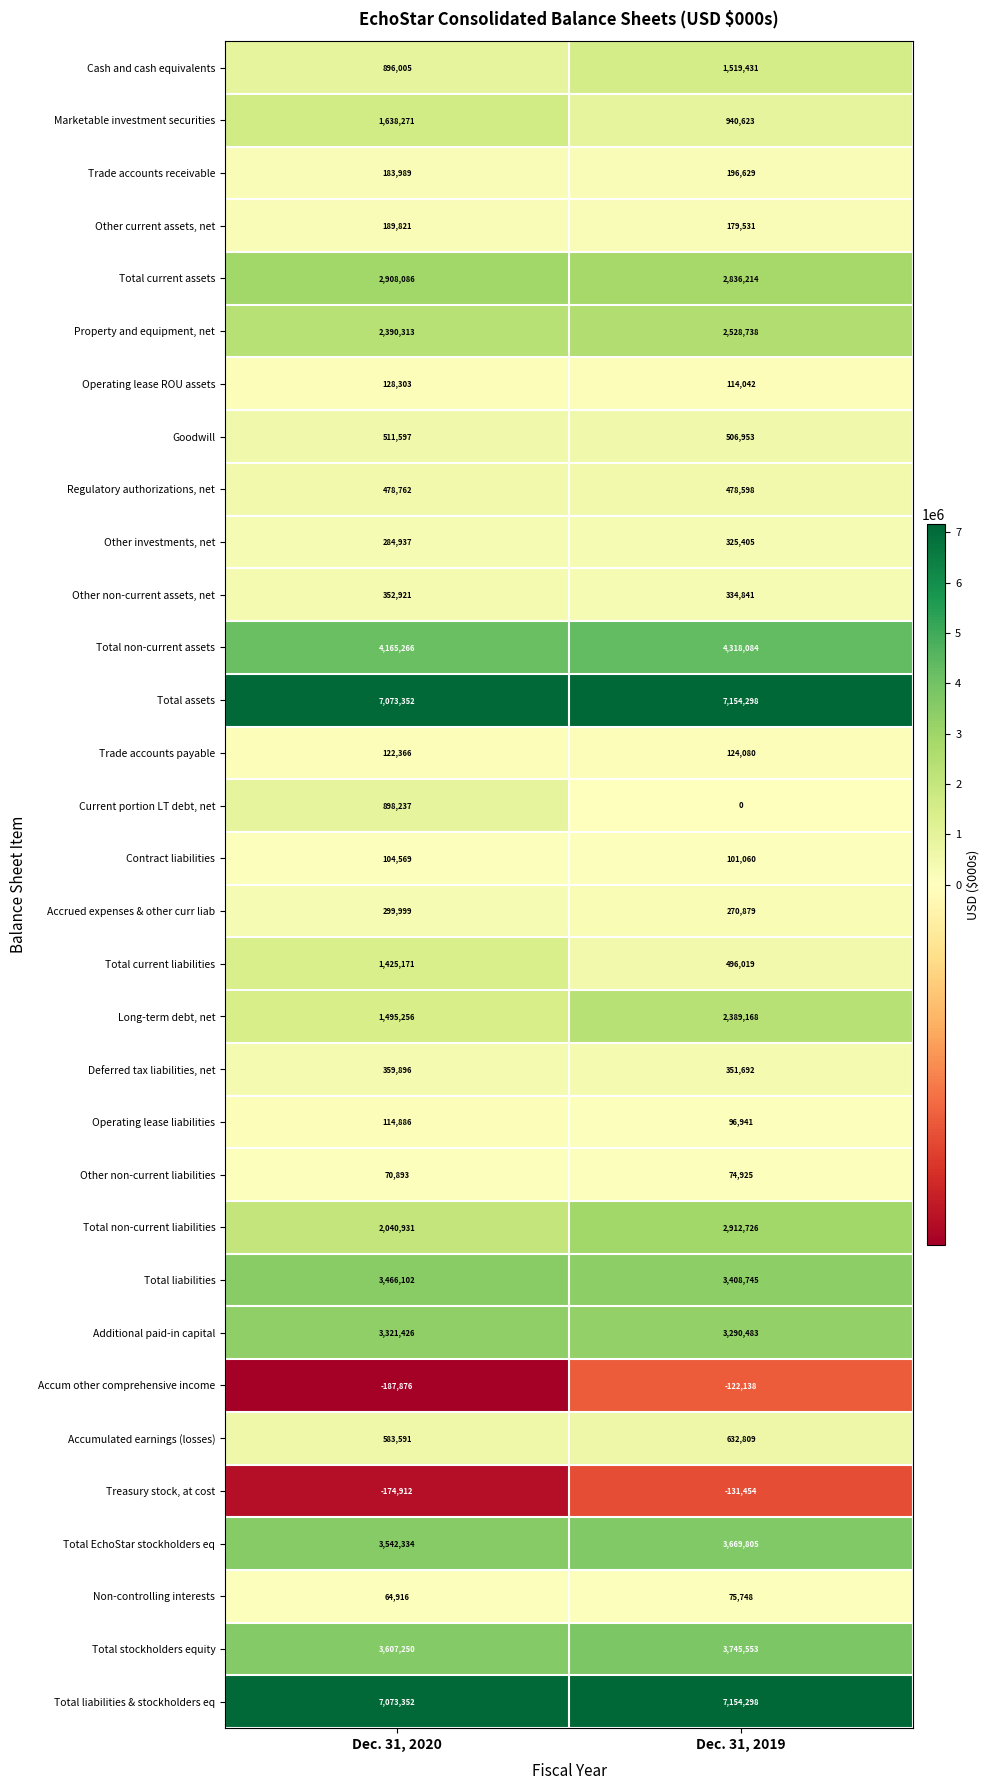

At which category does the chart reach its minimum across all series?

Dec. 31, 2020